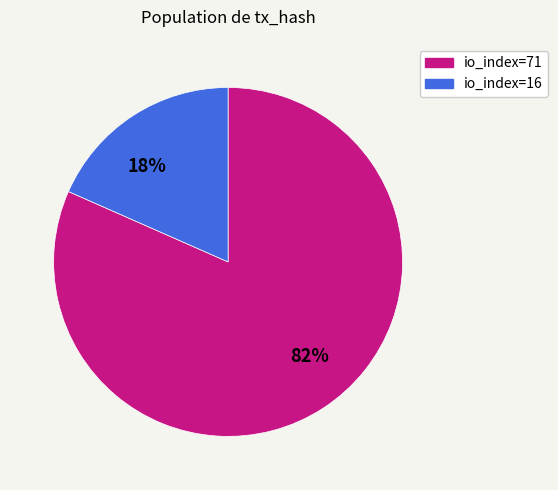

Which slice is the smallest?

18%